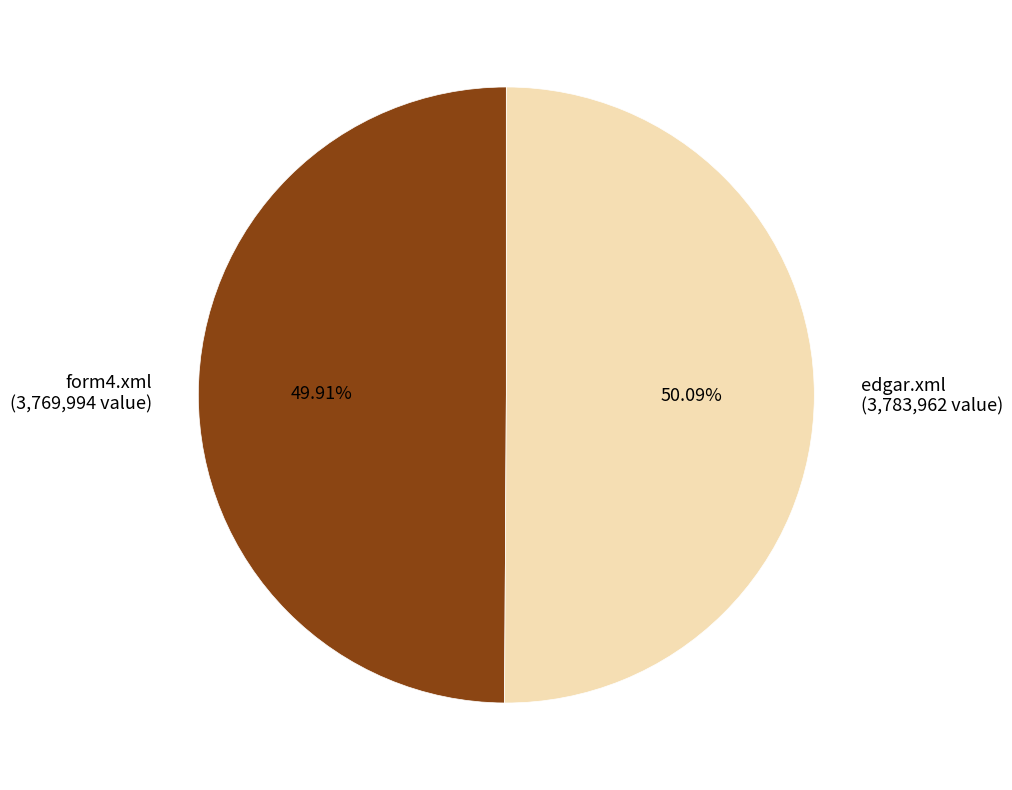

How many segments does this pie chart have?

2